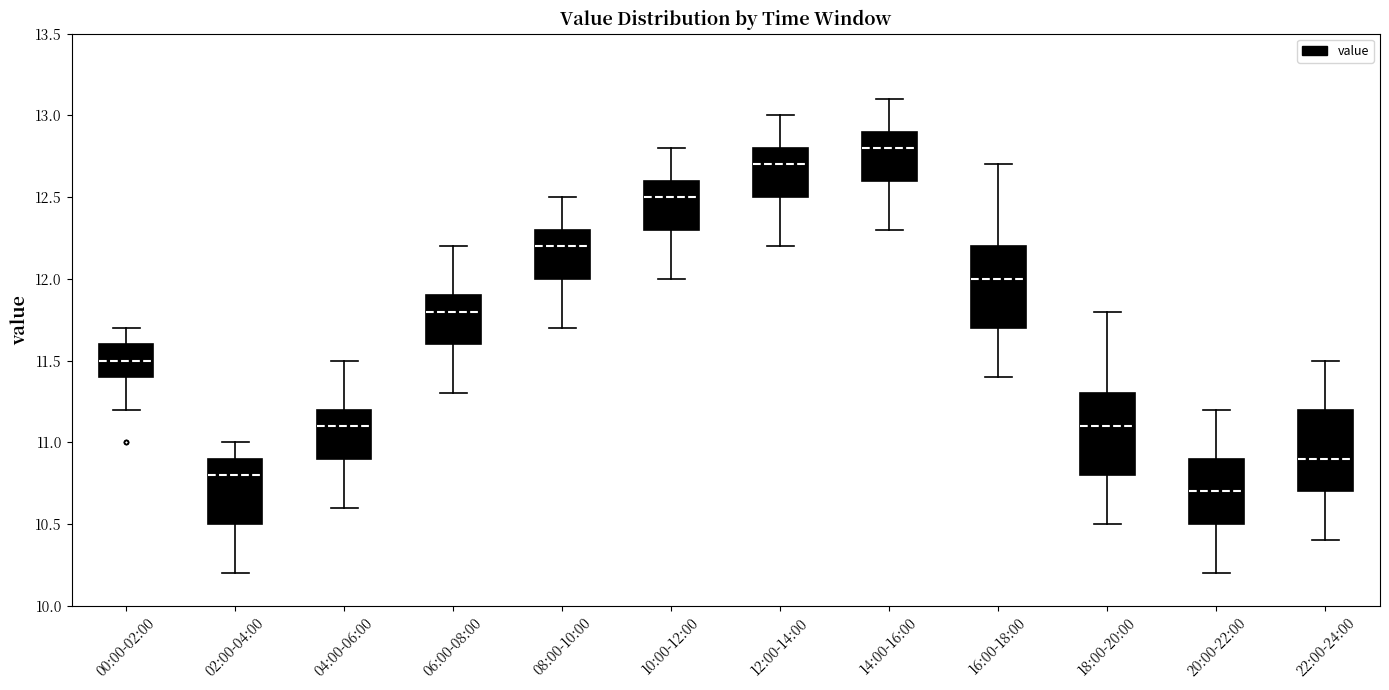

Reading left to right, transcribe this box plot: for each box, give where its median line is, the range the box spans, and where its two whiskers end, as read against the y-axis. The values are not printed on the chart, so give them approximately, as read against the axis.

00:00-02:00: median 11.5, box 11.4 to 11.6, whiskers 11.2 to 11.7
02:00-04:00: median 10.8, box 10.5 to 10.9, whiskers 10.2 to 11.0
04:00-06:00: median 11.1, box 10.9 to 11.2, whiskers 10.6 to 11.5
06:00-08:00: median 11.8, box 11.6 to 11.9, whiskers 11.3 to 12.2
08:00-10:00: median 12.2, box 12.0 to 12.3, whiskers 11.7 to 12.5
10:00-12:00: median 12.5, box 12.3 to 12.6, whiskers 12.0 to 12.8
12:00-14:00: median 12.7, box 12.5 to 12.8, whiskers 12.2 to 13.0
14:00-16:00: median 12.8, box 12.6 to 12.9, whiskers 12.3 to 13.1
16:00-18:00: median 12.0, box 11.7 to 12.2, whiskers 11.4 to 12.7
18:00-20:00: median 11.1, box 10.8 to 11.3, whiskers 10.5 to 11.8
20:00-22:00: median 10.7, box 10.5 to 10.9, whiskers 10.2 to 11.2
22:00-24:00: median 10.9, box 10.7 to 11.2, whiskers 10.4 to 11.5